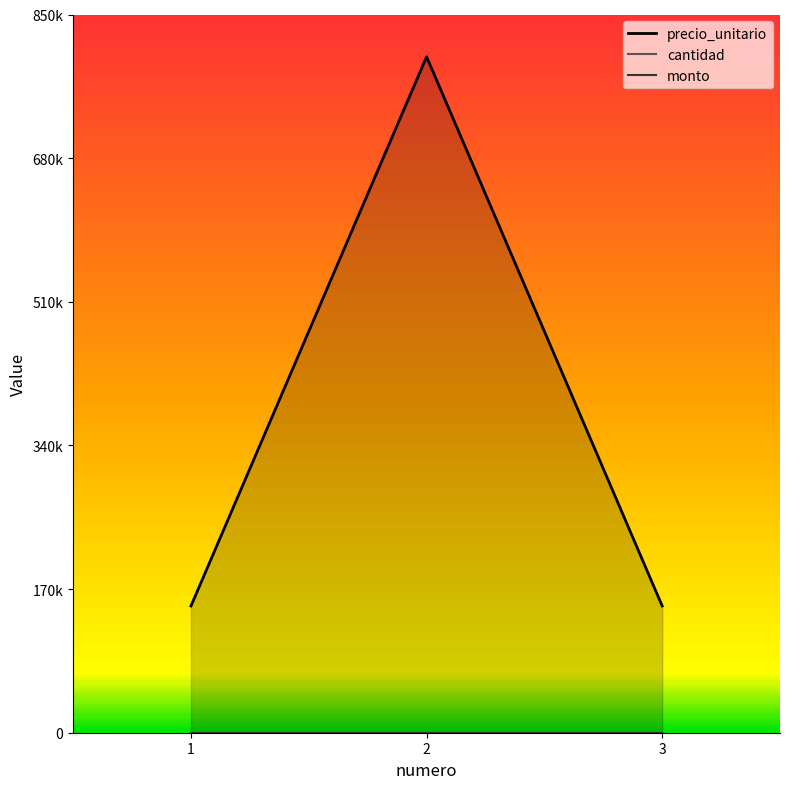

How many lines are shown in the chart?

3